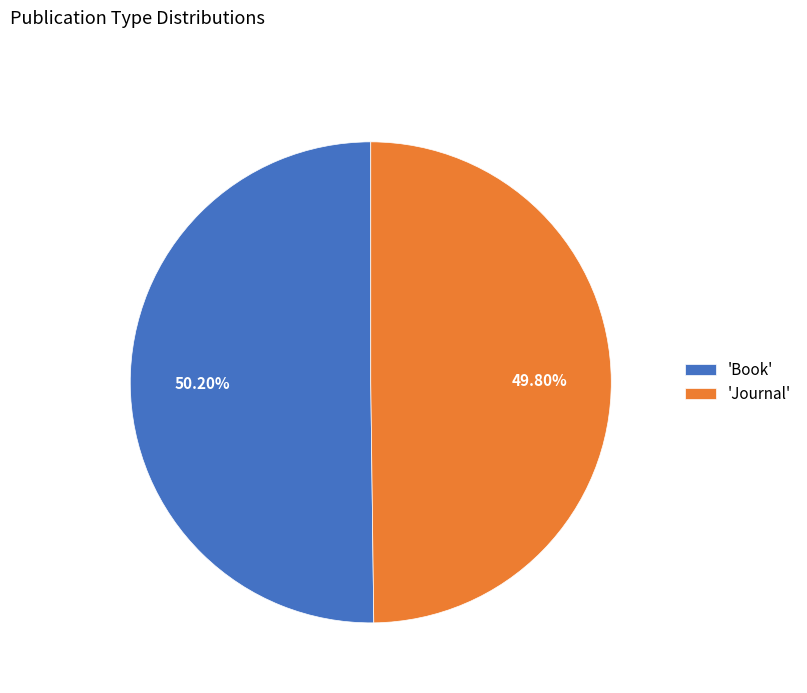

Combined, do 'Journal' and 'Book' account for over 50%?

Yes